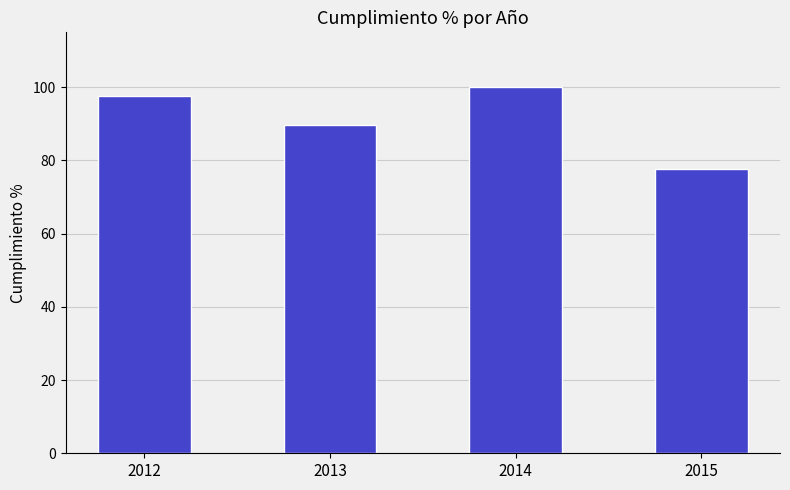

List the labels in order of value, largest first.

2014, 2012, 2013, 2015